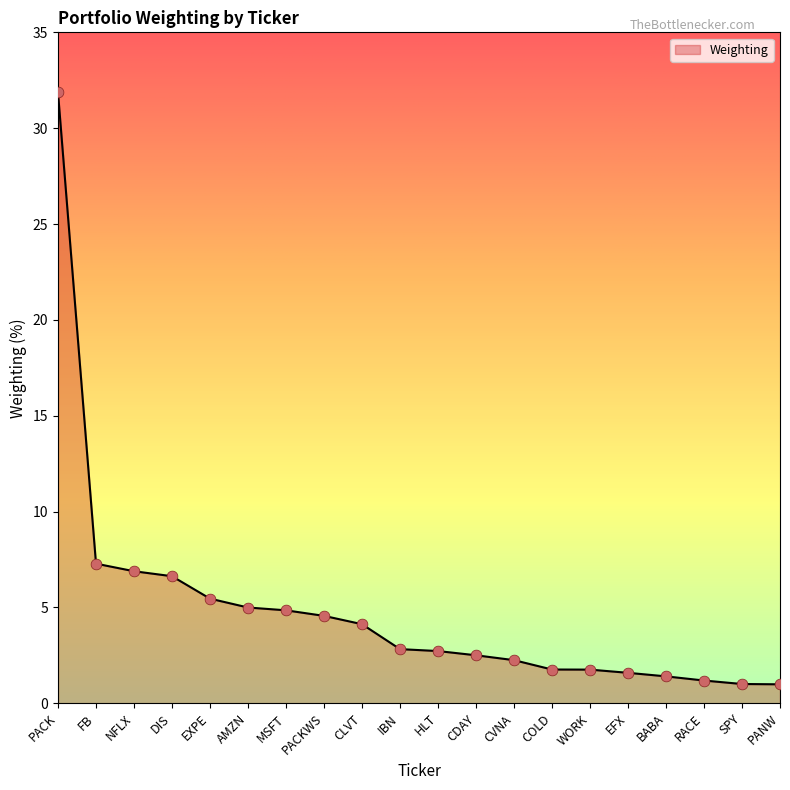

Which has a higher value, EFX or CLVT?

CLVT